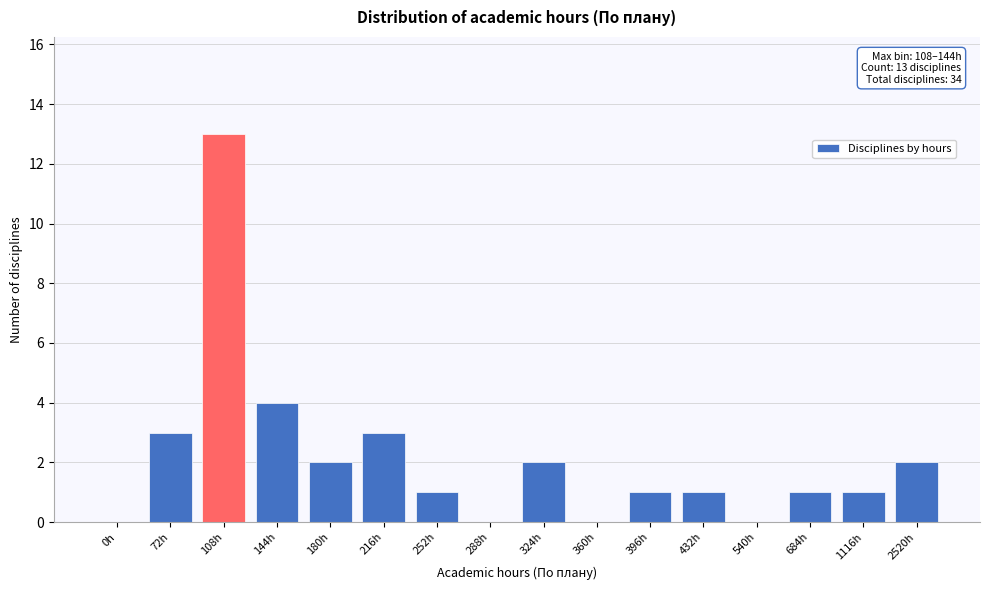

Reading right to left, extract all data points from this chart.

2520h=2	1116h=1	684h=1	540h=0	432h=1	396h=1	360h=0	324h=2	288h=0	252h=1	216h=3	180h=2	144h=4	108h=13	72h=3	0h=0